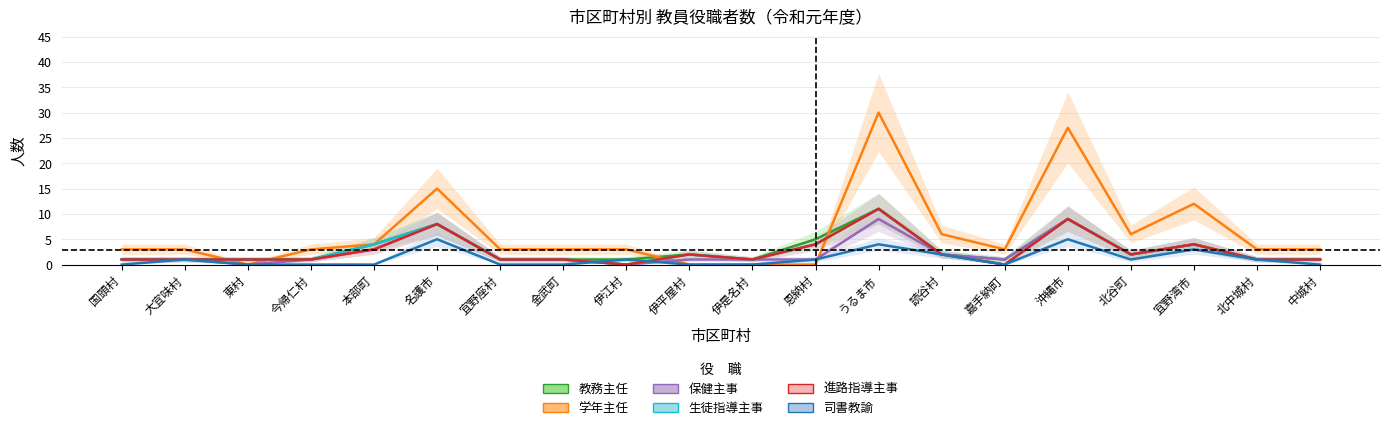

True or false: 進路指導主事 and 教務主任 cross at least once.

False